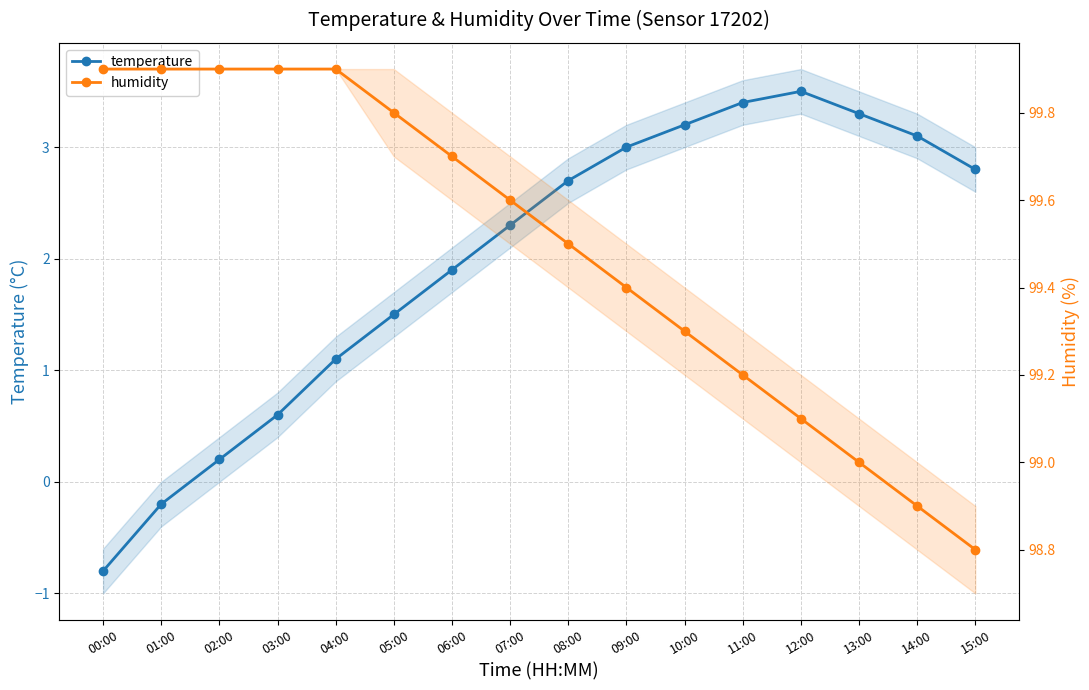

What is the spread (max minus min) of values at 03:00?

99.3